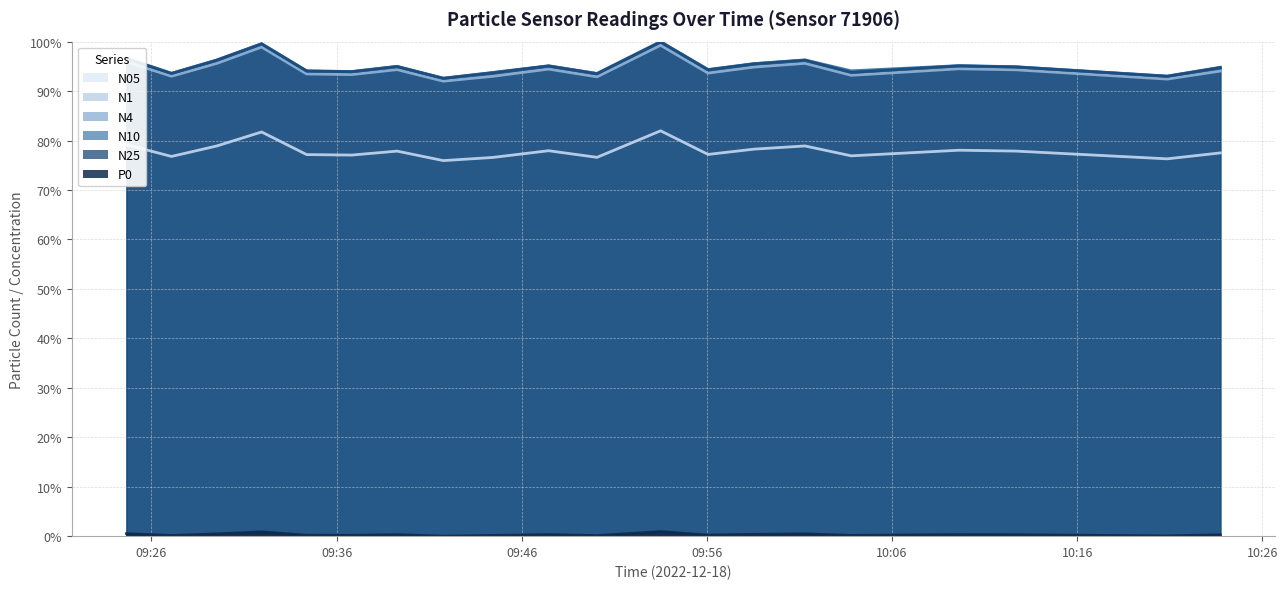

In N1, how many points are lower than both neighbors (excluding endpoints)?

7